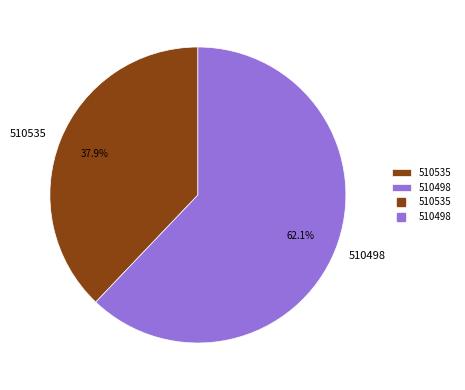

Which has a higher value, 510535 or 510498?

510498